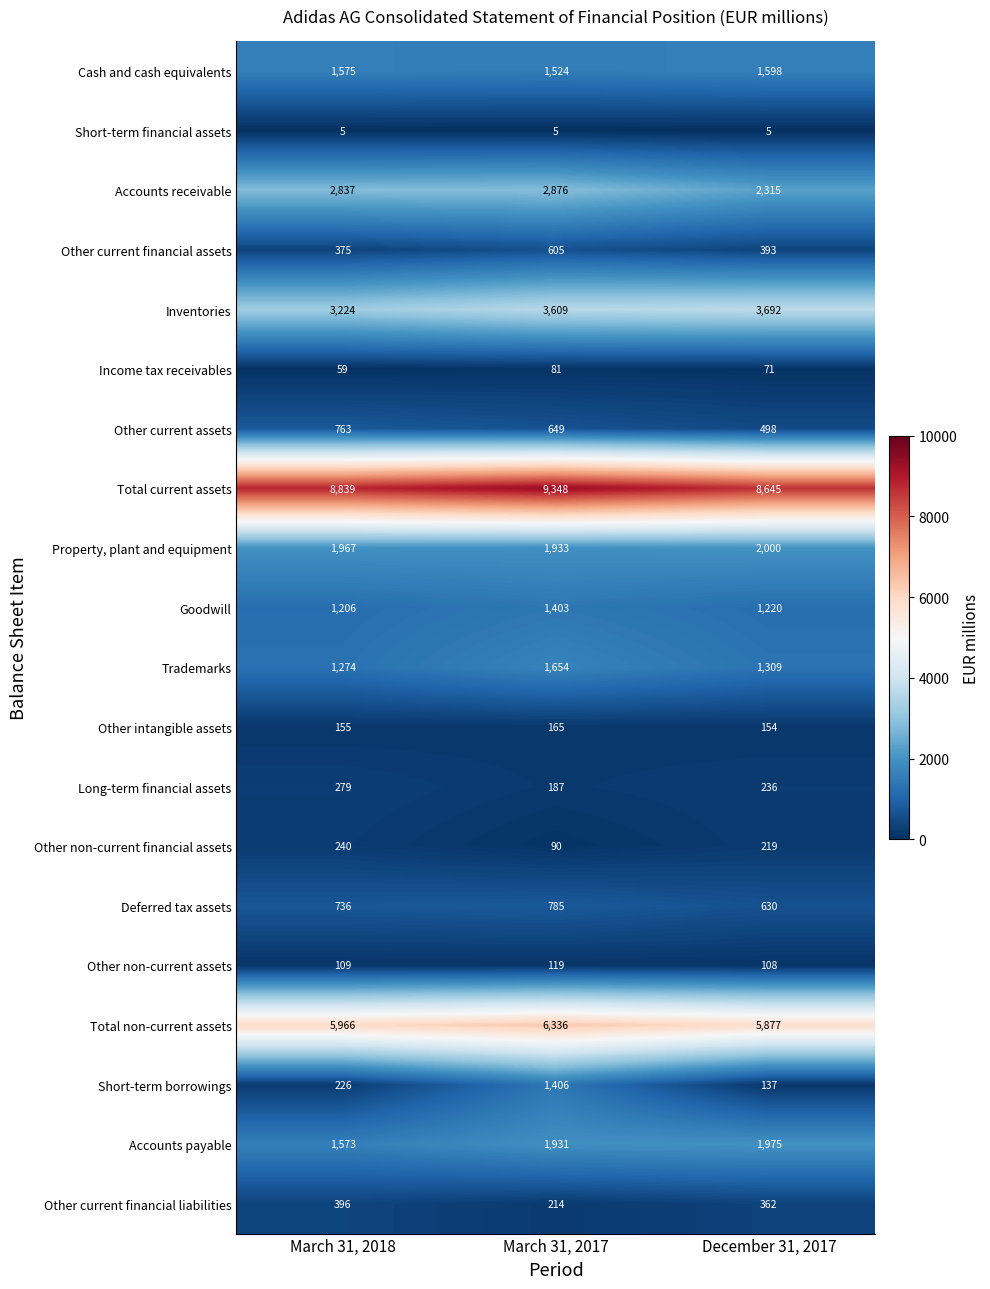

Count the number of data series in this chart.

20